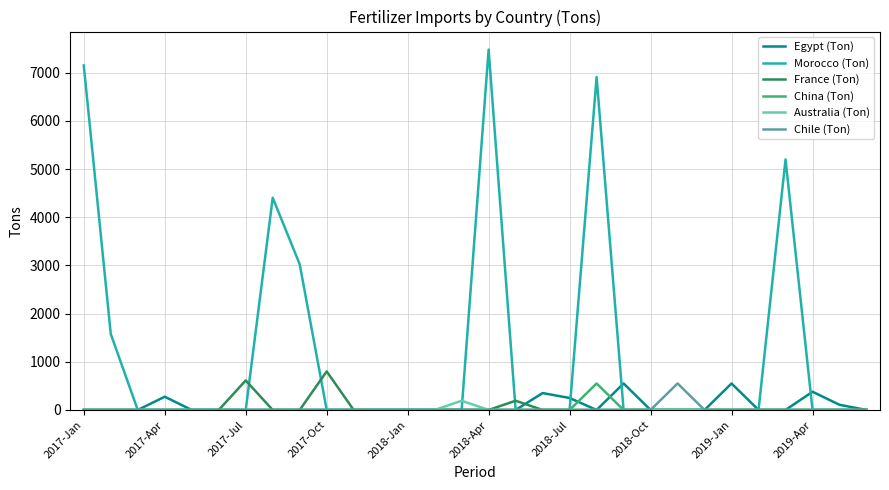

Which series has the largest total across all categories?

Morocco (Ton)